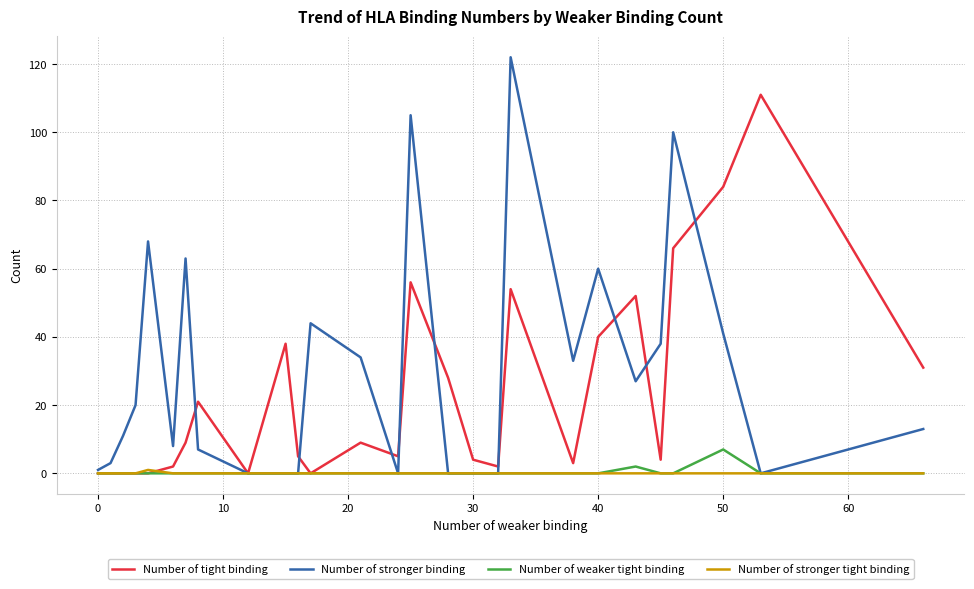

Reading left to right, extract all data points from this chart.

Number of tight binding: 0	0	0	0	0	2	9	21	0	38	5	0	9	5	56	28	4	2	54	3	40	52	4	66	84	111	31
Number of stronger binding: 1	3	11	20	68	8	63	7	0	0	0	44	34	0	105	0	0	0	122	33	60	27	38	100	41	0	13
Number of weaker tight binding: 0	0	0	0	0	0	0	0	0	0	0	0	0	0	0	0	0	0	0	0	0	2	0	0	7	0	0
Number of stronger tight binding: 0	0	0	0	1	0	0	0	0	0	0	0	0	0	0	0	0	0	0	0	0	0	0	0	0	0	0